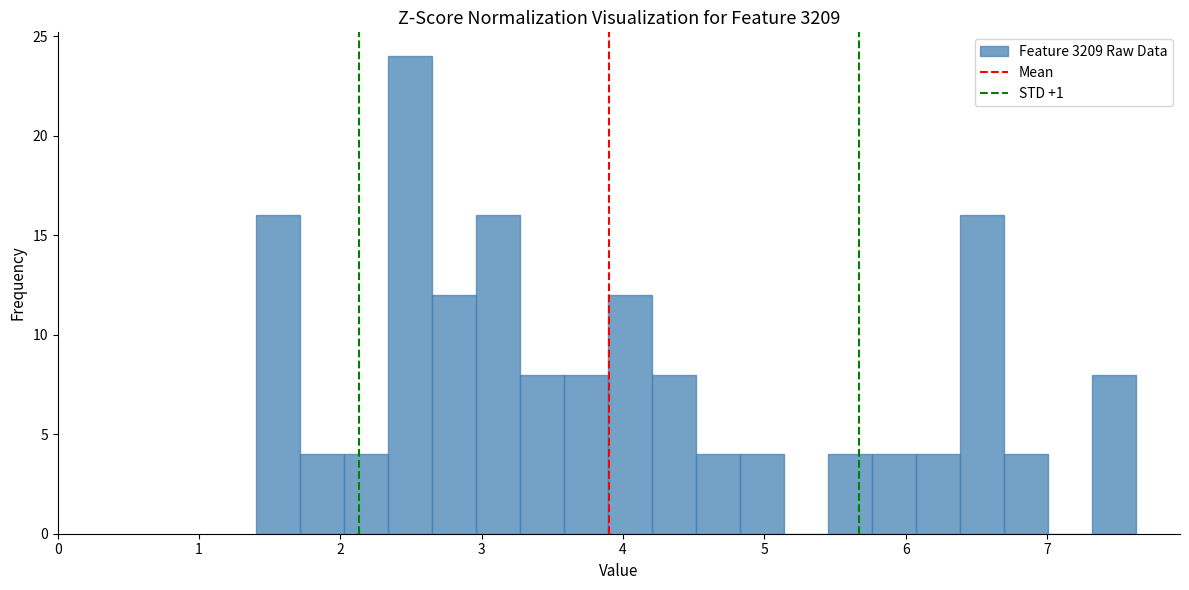

Read against the x-axis, roughly where is the centre of the tallest bar?

2.5